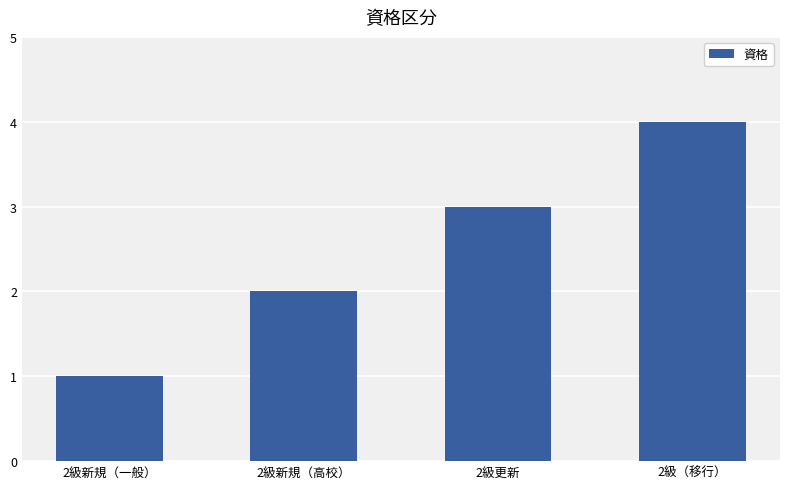

What is the difference between the maximum and minimum values?

3